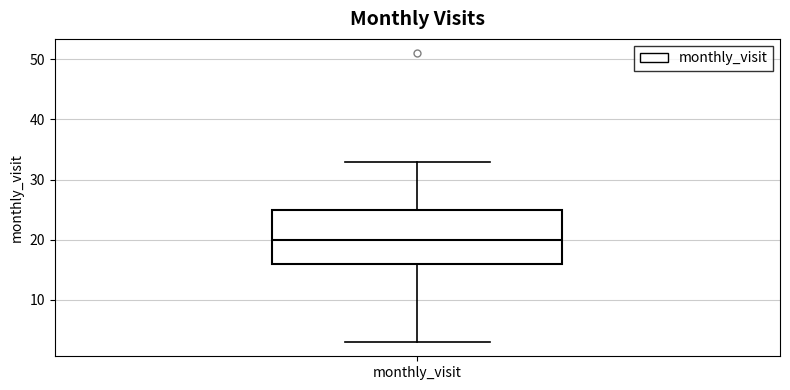

Read this box plot against the y-axis: the position of the median line, the range covered by the box, and the ends of both whiskers. The values are not printed on the chart, so give them approximately, as read against the axis.

median 20, box 16 to 25, whiskers 3 to 33